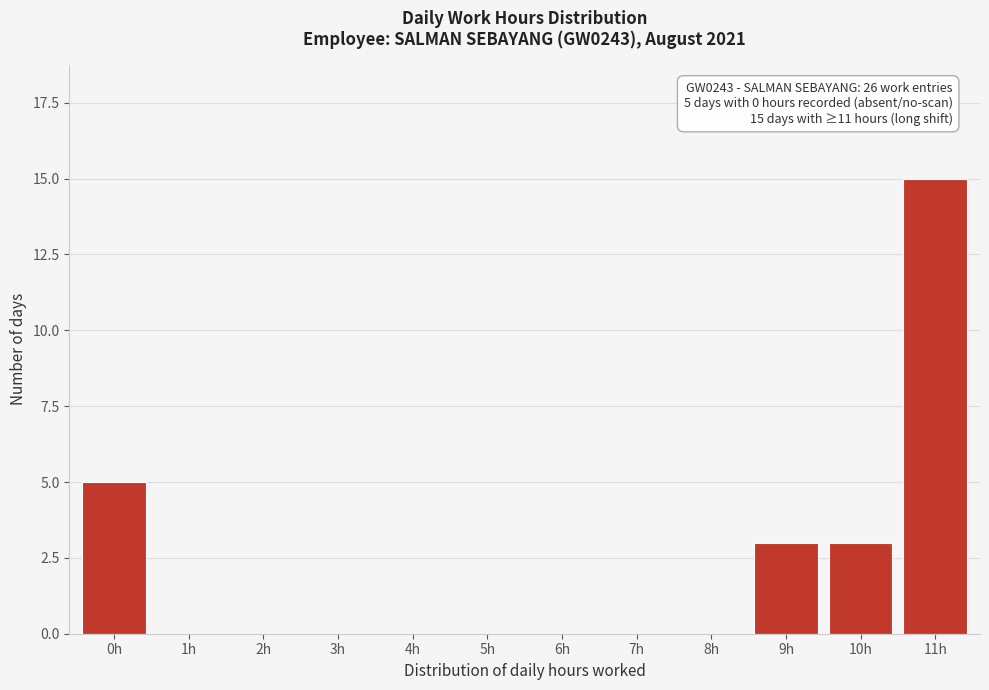

Reading left to right, extract all data points from this chart.

0h=5	1h=0	2h=0	3h=0	4h=0	5h=0	6h=0	7h=0	8h=0	9h=3	10h=3	11h=15